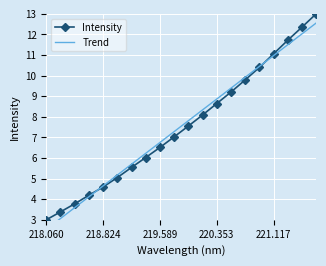

What is the lowest value of the Intensity series?

3.0